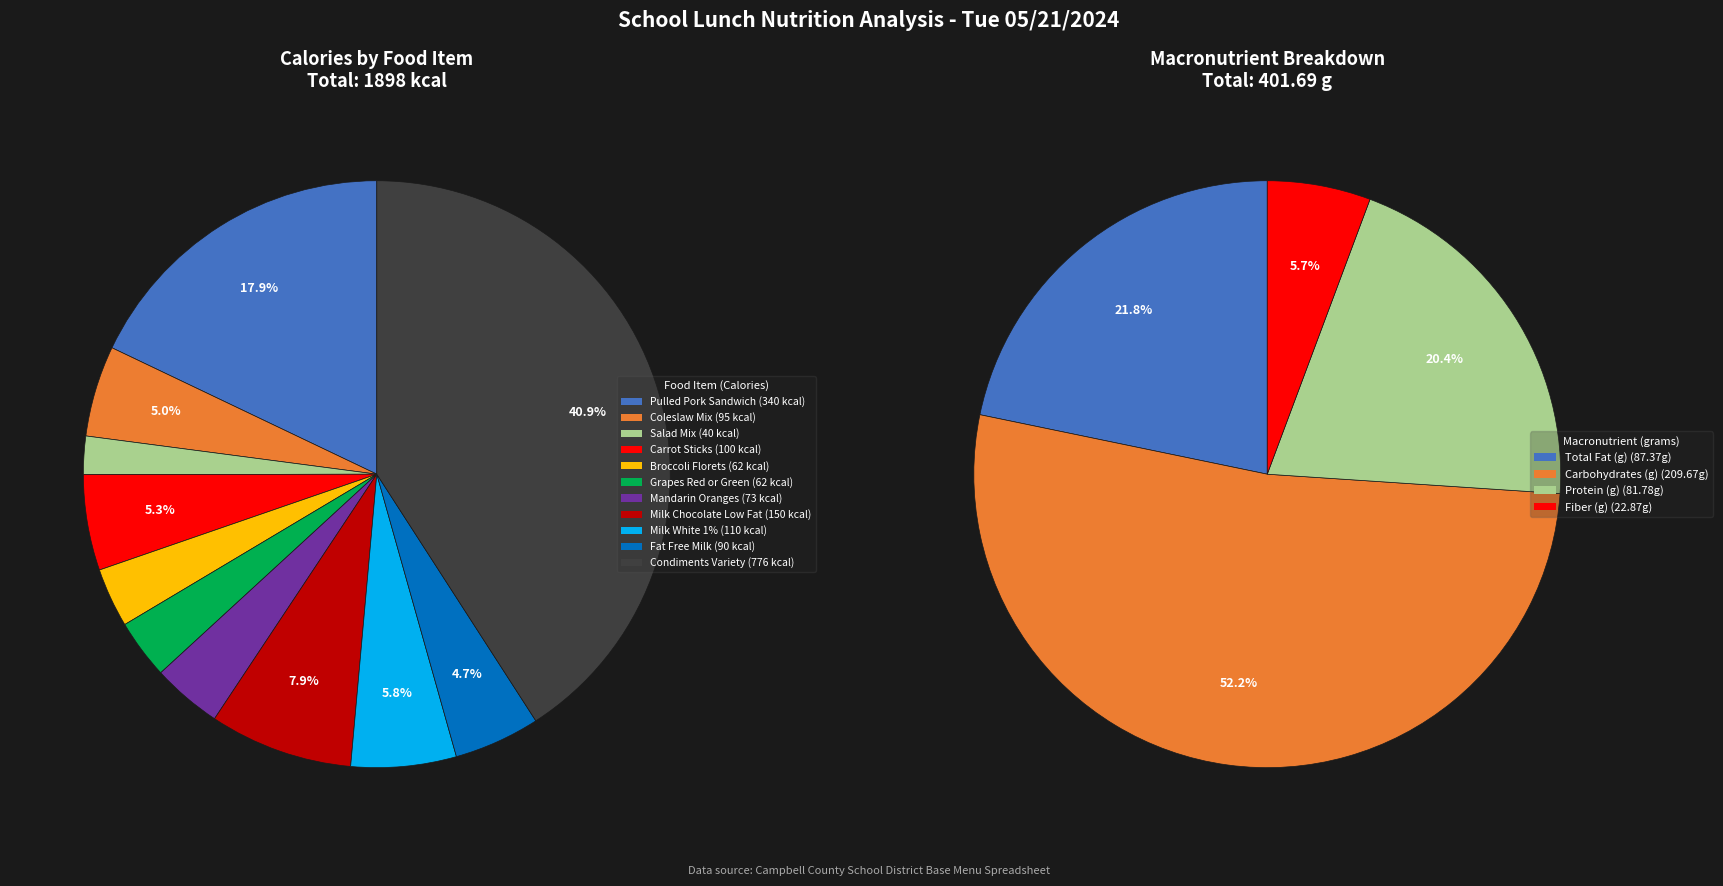

True or false: Mandarin Oranges accounts for 4% of the total.

True